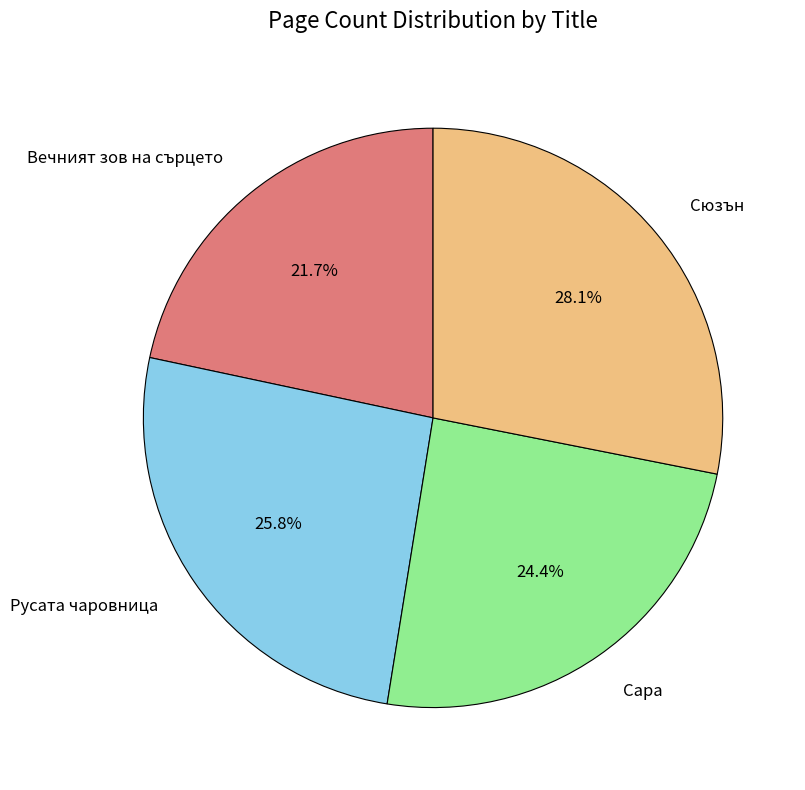

Rank the categories by value from lowest to highest.

Вечният зов на сърцето, Сара, Русата чаровница, Сюзън